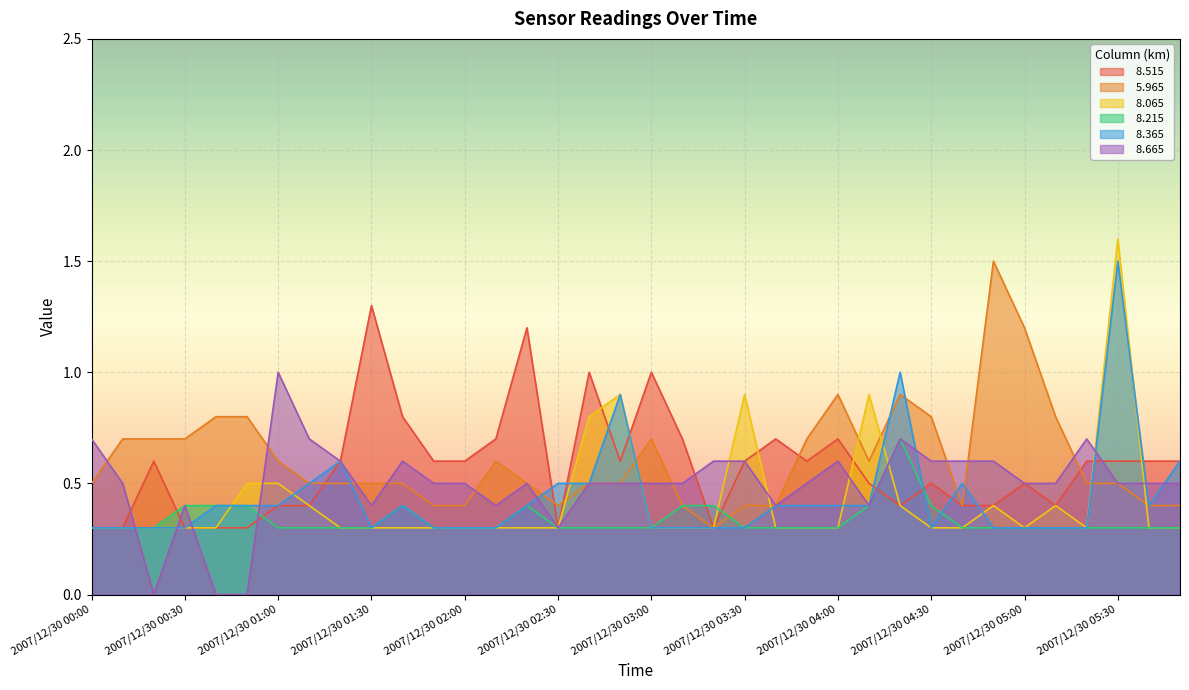

What is the difference between the maximum and minimum values in the   8.665 series?

1.0